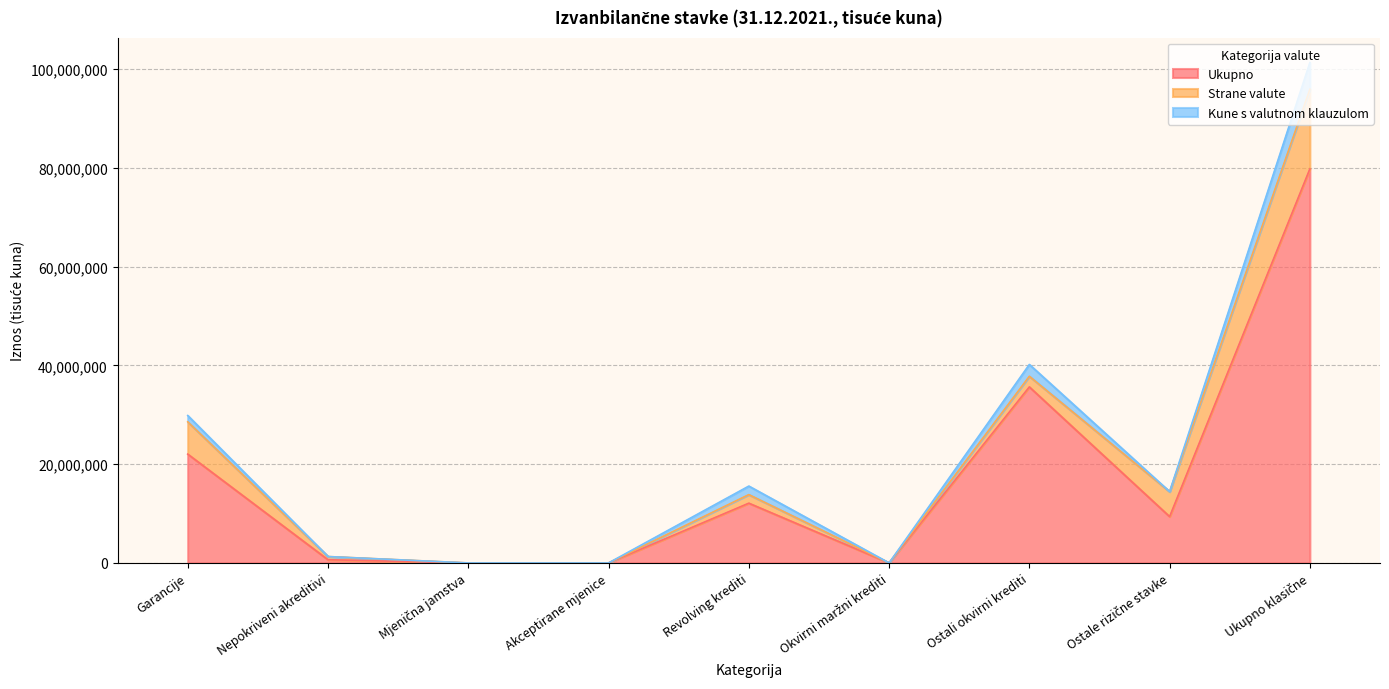

In Strane valute, how many points are lower than both neighbors (excluding endpoints)?

1